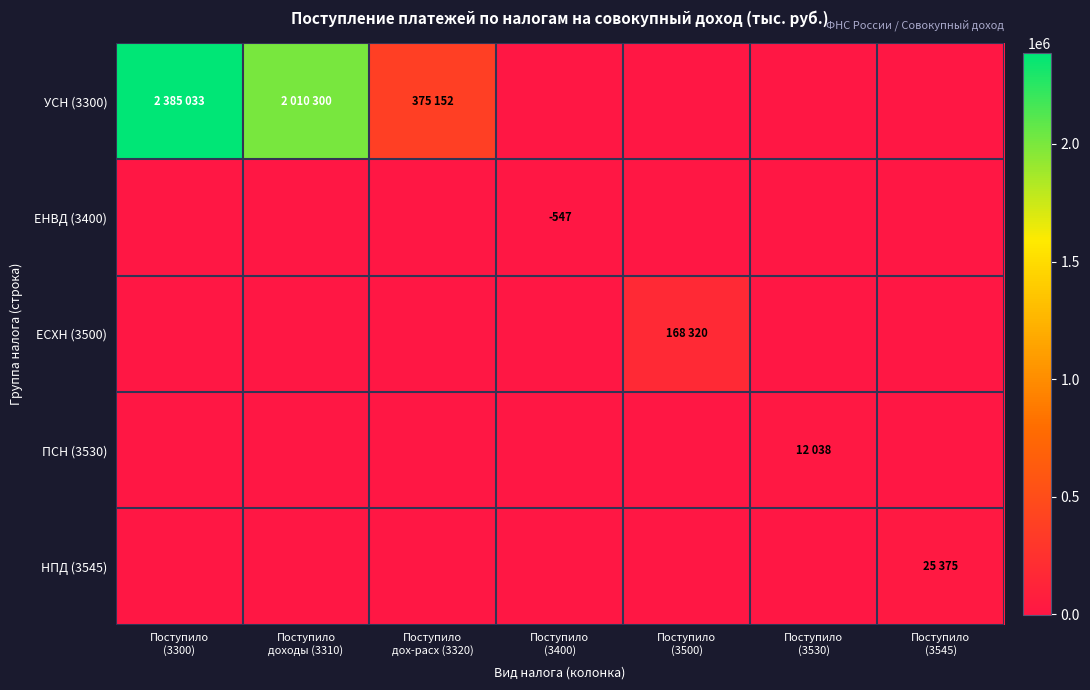

Is the value of УСН (3300) at Поступило (3400) greater than the value of ЕСХН (3500) at Поступило доходы (3310)?

No